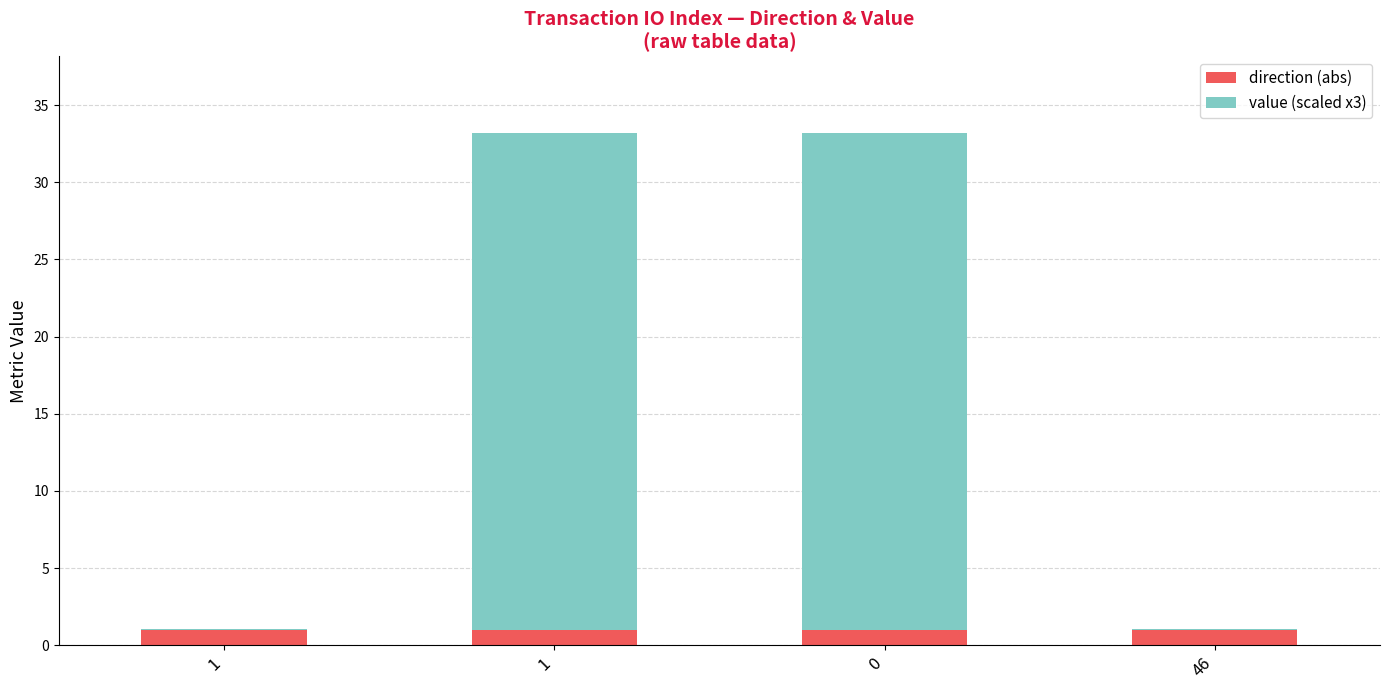

List the series in order of their peak value, lowest first.

direction (abs), value (scaled x3)